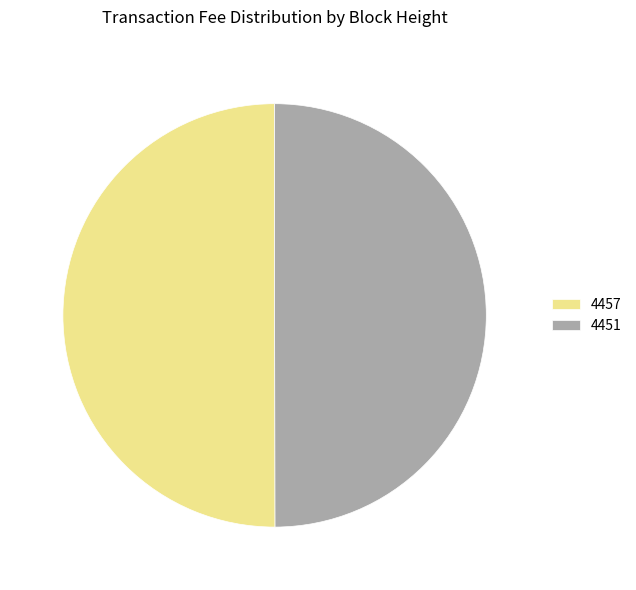

Approximately how many times larger is the value at 4457 compared to 4451?

1.0